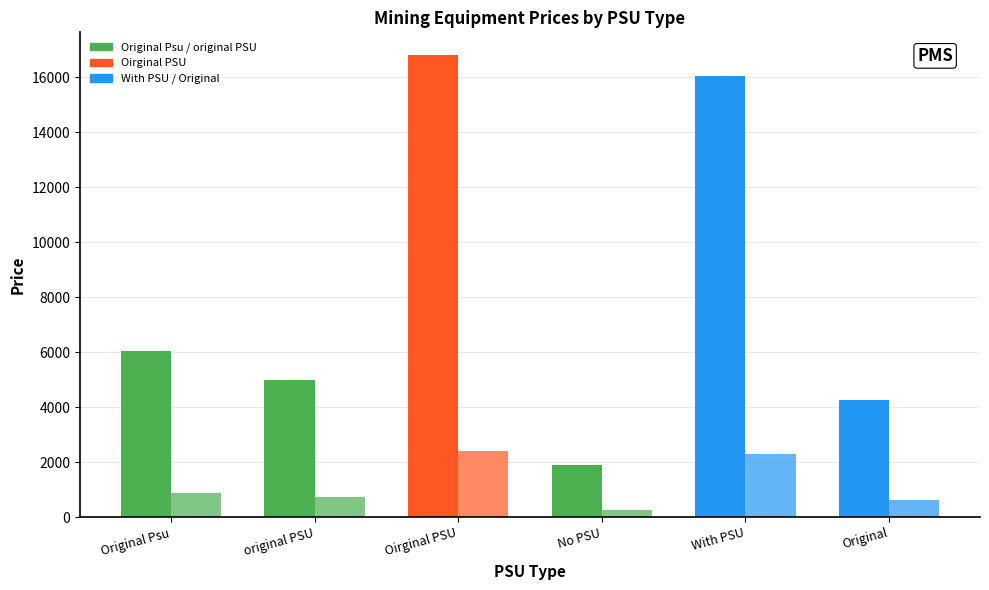

How many bars are there in each group?

2